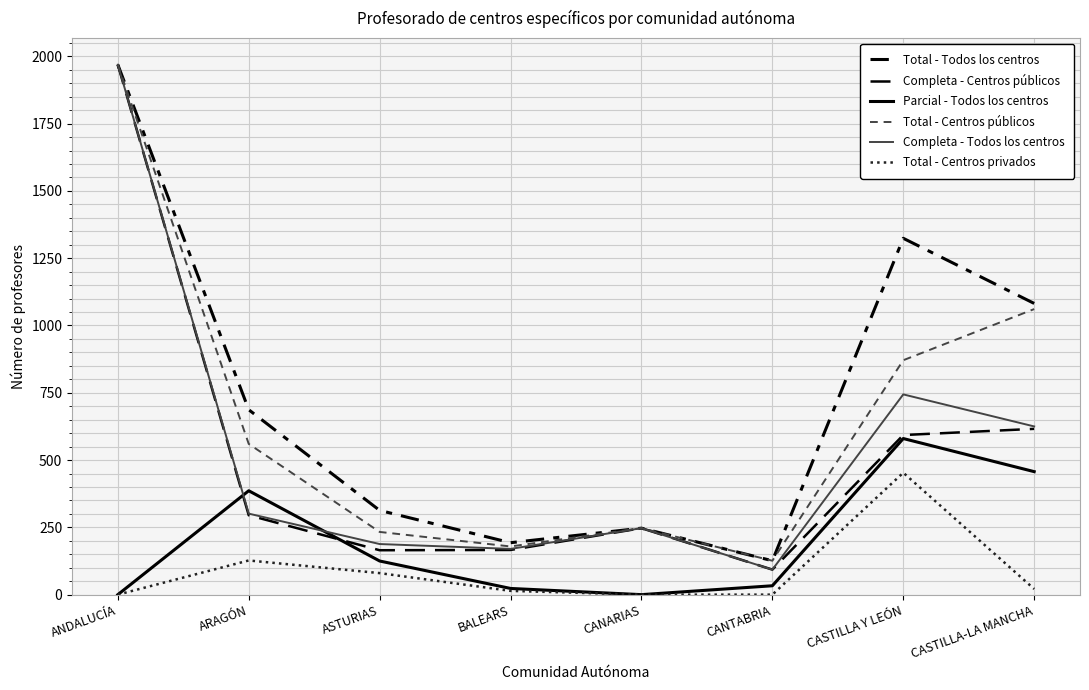

Where is Completa - Centros públicos nearest to the value 1031?

CASTILLA-LA MANCHA